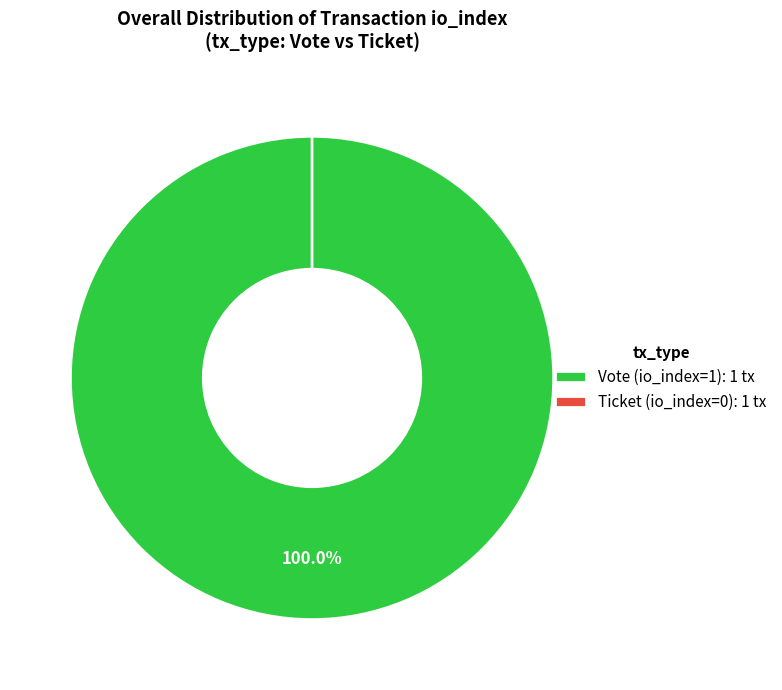

To the nearest percent, what is the combined percentage of Vote (io_index=1) and Ticket (io_index=0)?

100%